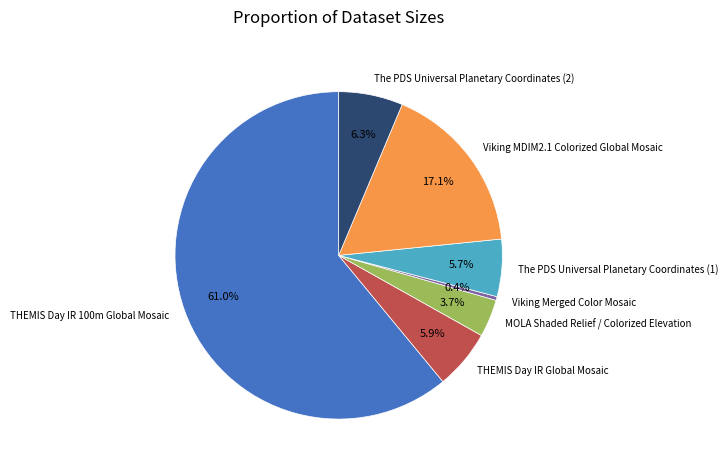

Count the number of slices in the pie.

7